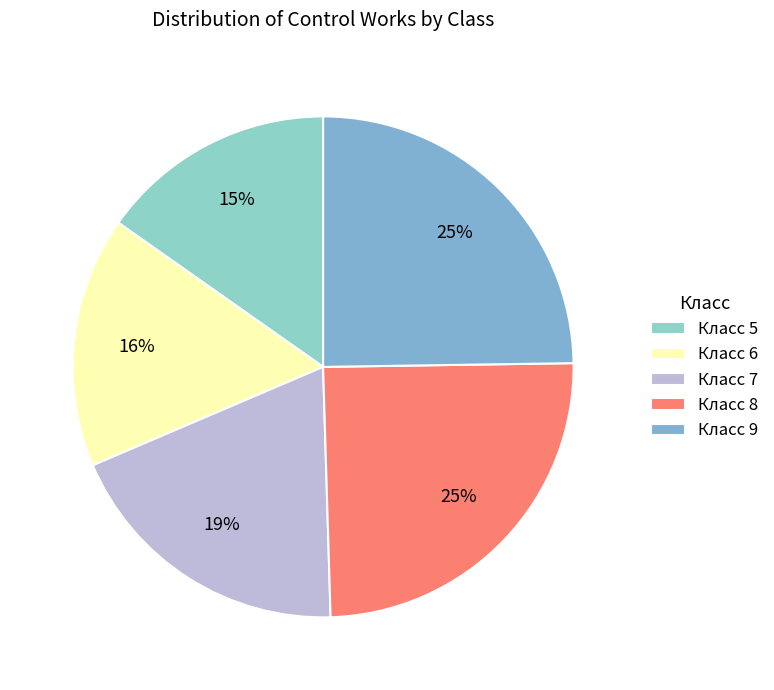

Count the number of slices in the pie.

5